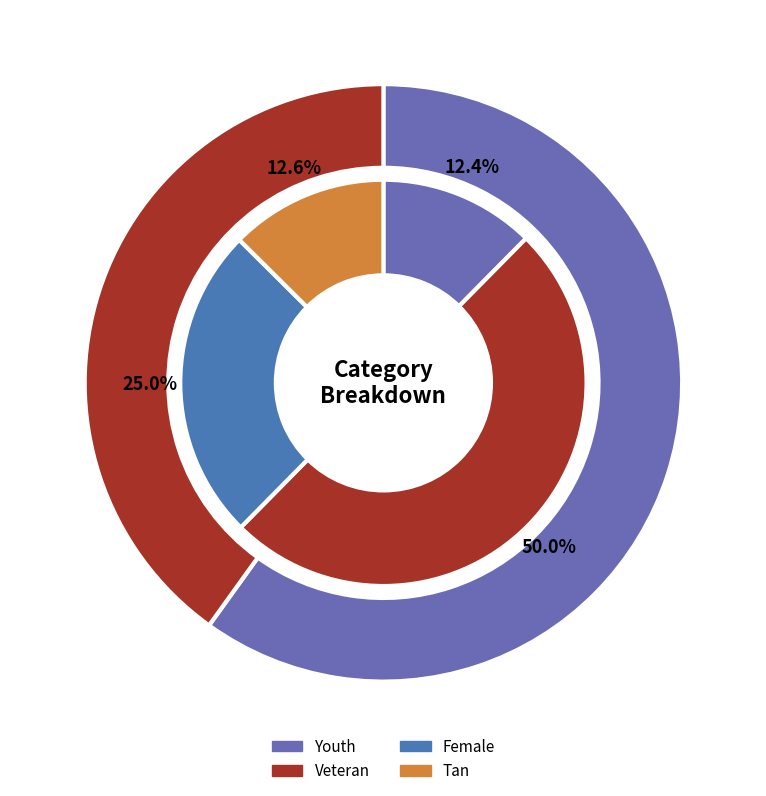

How many segments does this pie chart have?

6